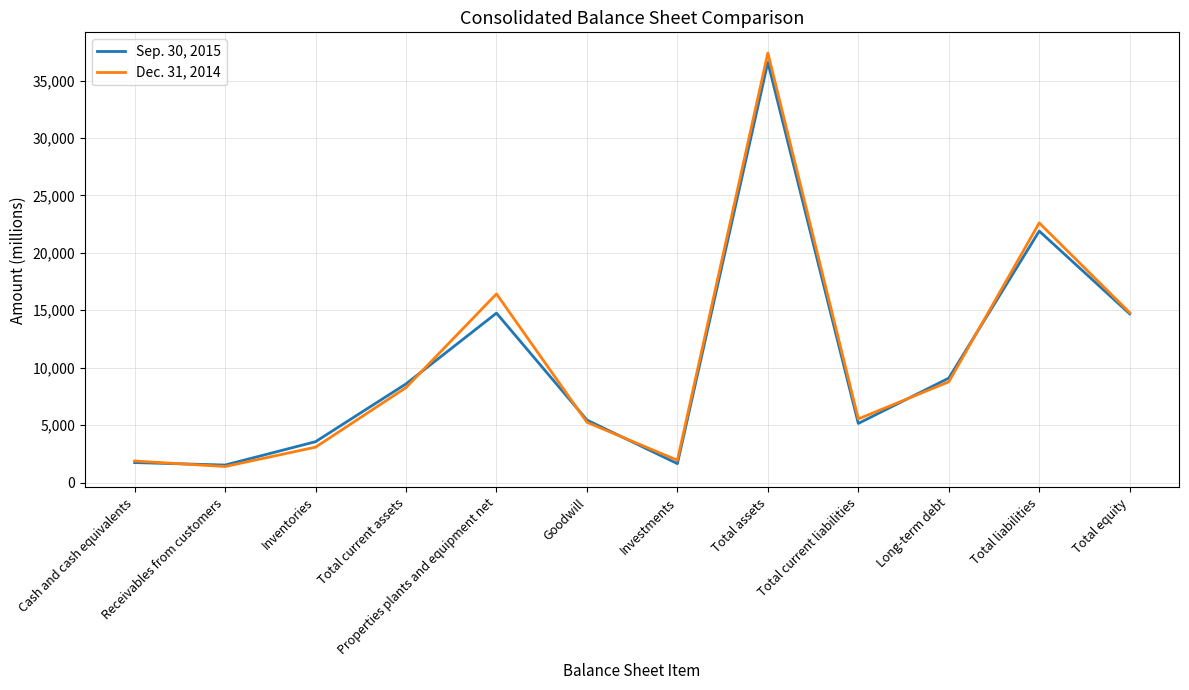

Which series has the largest range (max minus min)?

Dec. 31, 2014